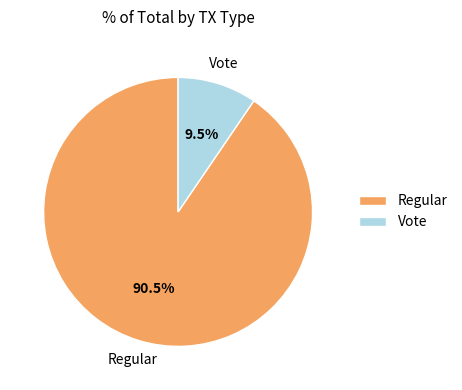

Approximately how many times larger is the value at Vote compared to Regular?

0.1